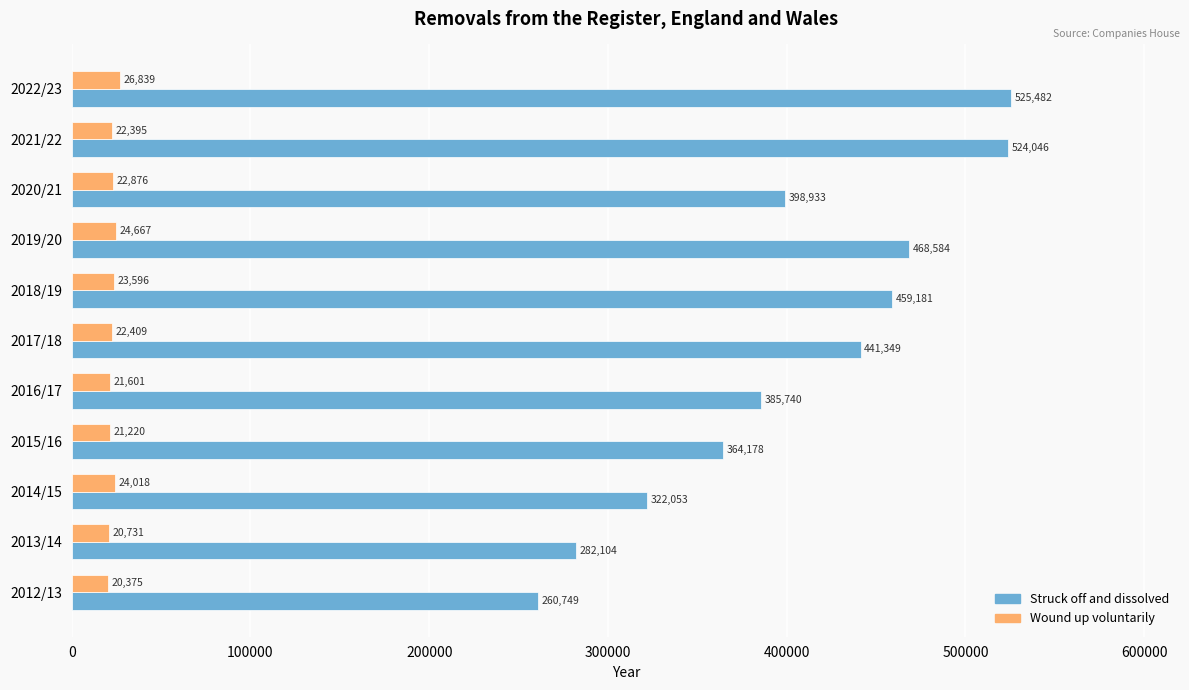

The Struck off and dissolved series shows 619751 at 2019/20. True or false?

False